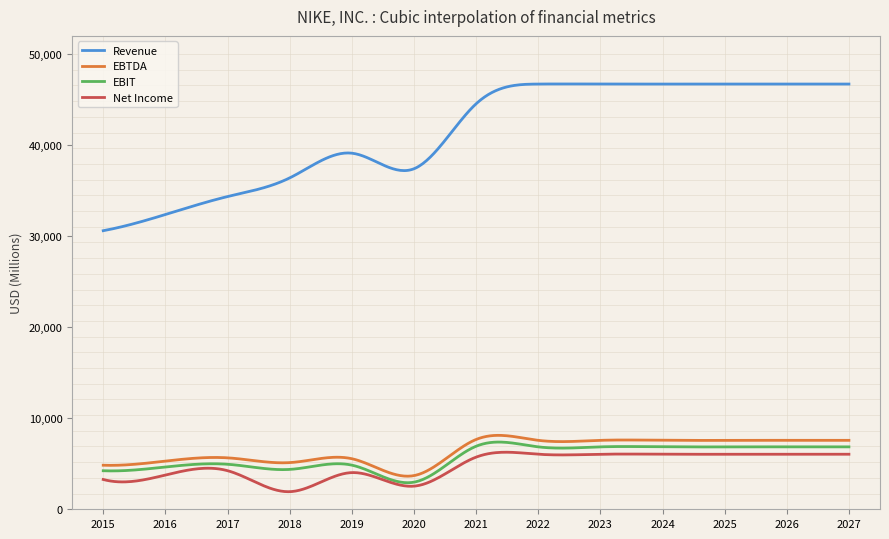

What is the greatest value displayed?

46720.0